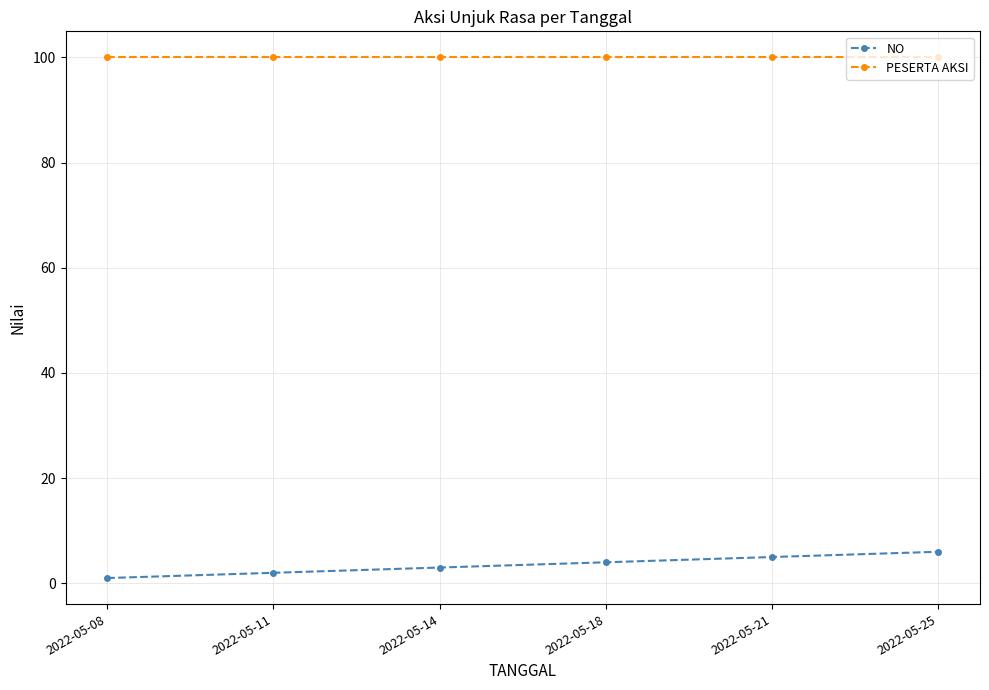

What is the maximum value shown in the chart?

100